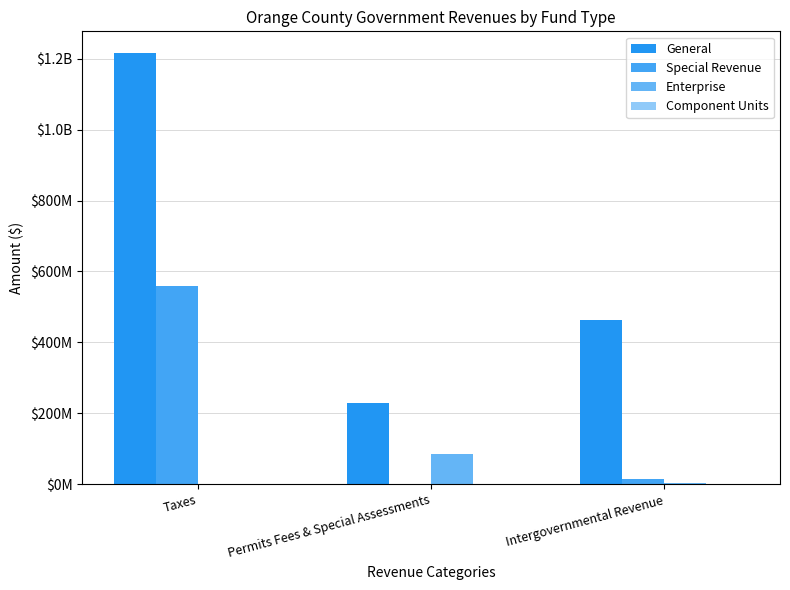

Are the bars horizontal?

No